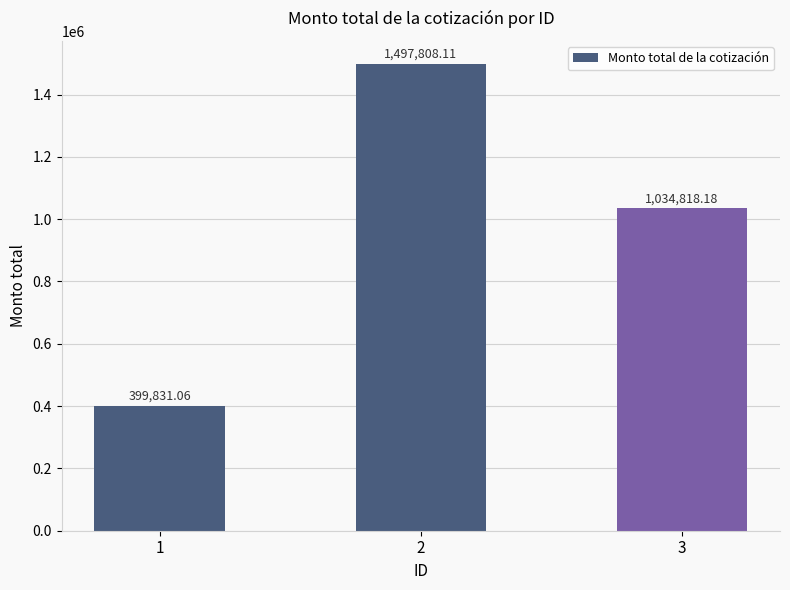

Reading left to right, transcribe all the data shown in this chart.

399831.1	1497808.1	1034818.2